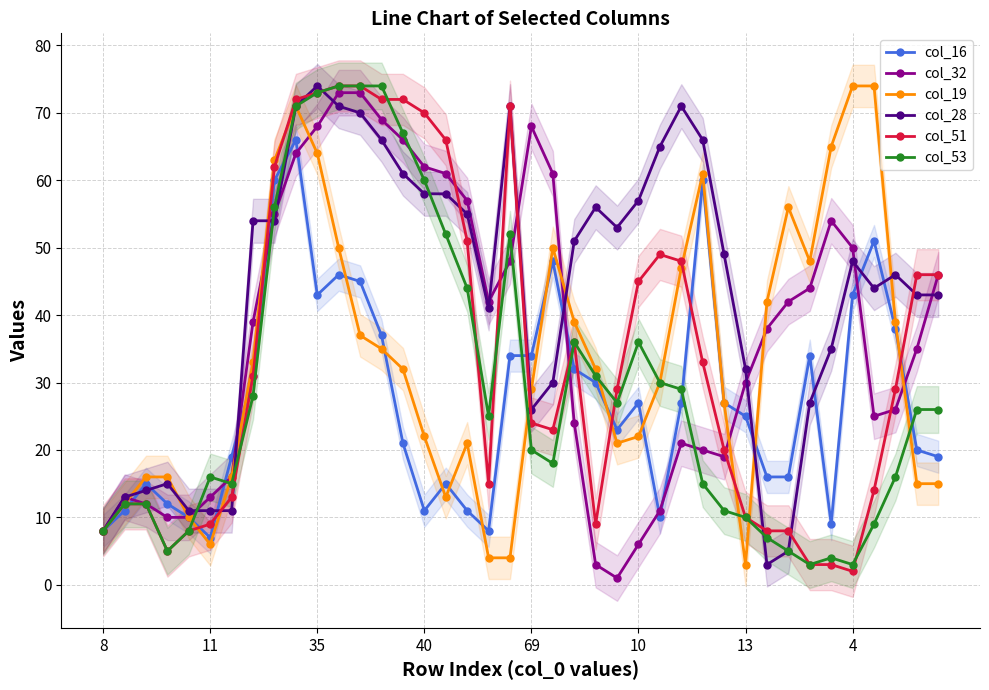

True or false: col_19 has more than 0 points higher than both neighbors.

True